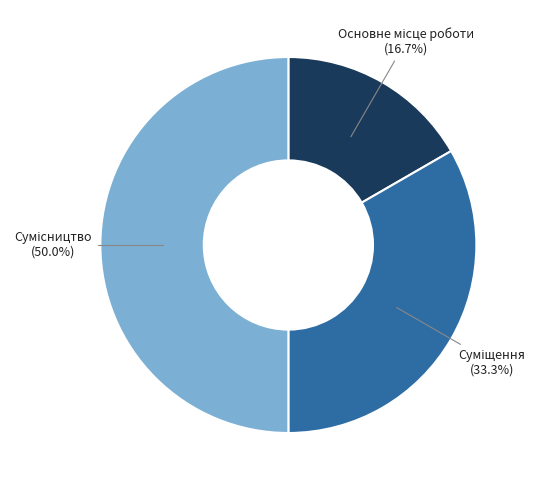

What is the change in value from Основне місце роботи to Сумісництво?

+2